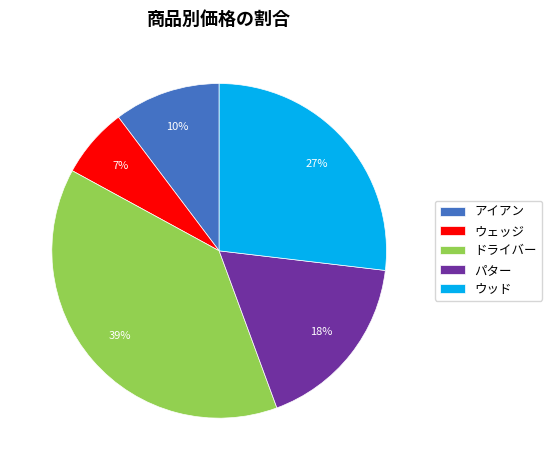

How many slices are in this pie chart?

5